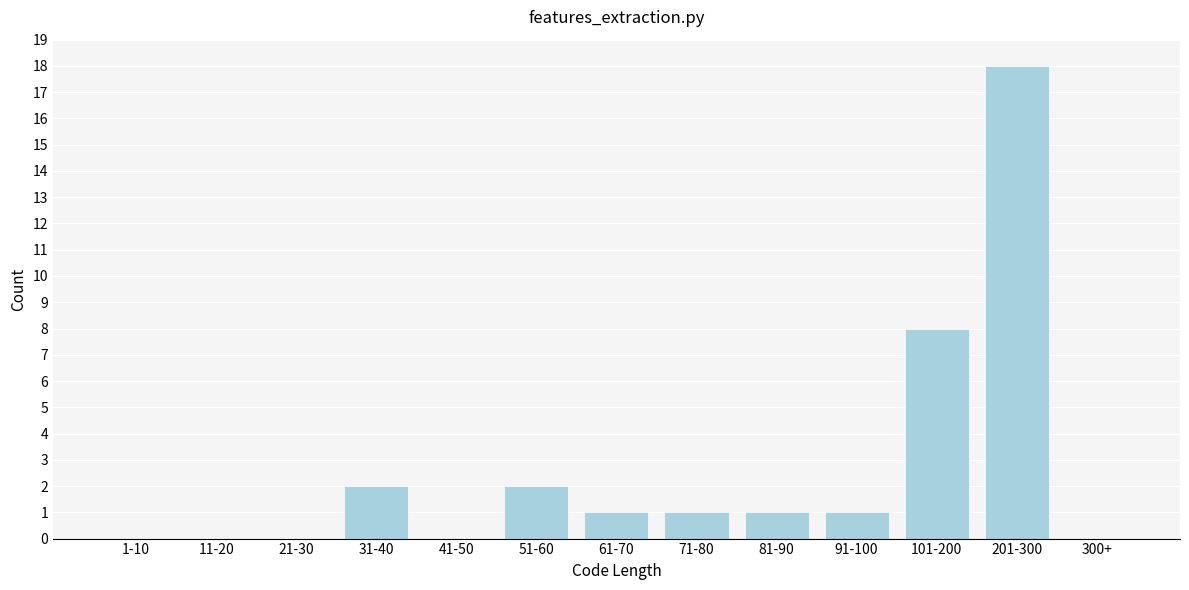

Reading left to right, list all the values displayed in this chart.

1-10=0	11-20=0	21-30=0	31-40=2	41-50=0	51-60=2	61-70=1	71-80=1	81-90=1	91-100=1	101-200=8	201-300=18	300+=0